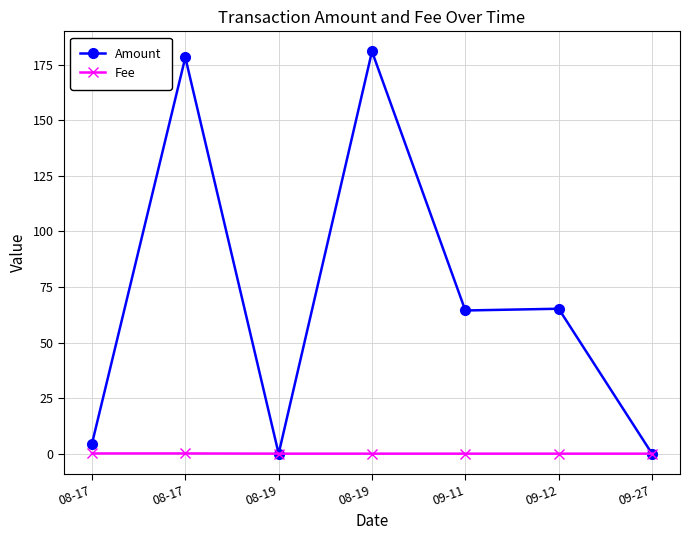

Which has a higher value, 09-11 or 08-17?

09-11